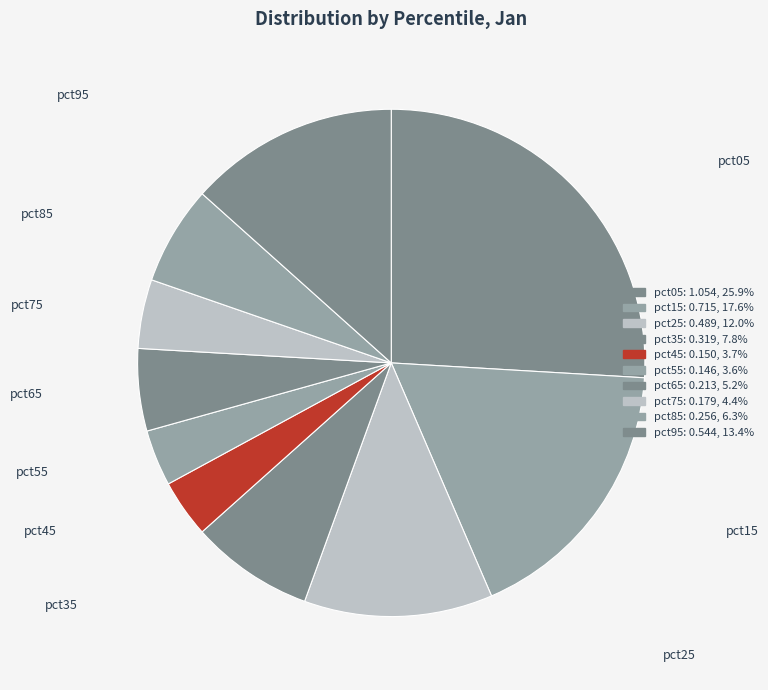

What is the smallest slice in the pie chart?

pct55